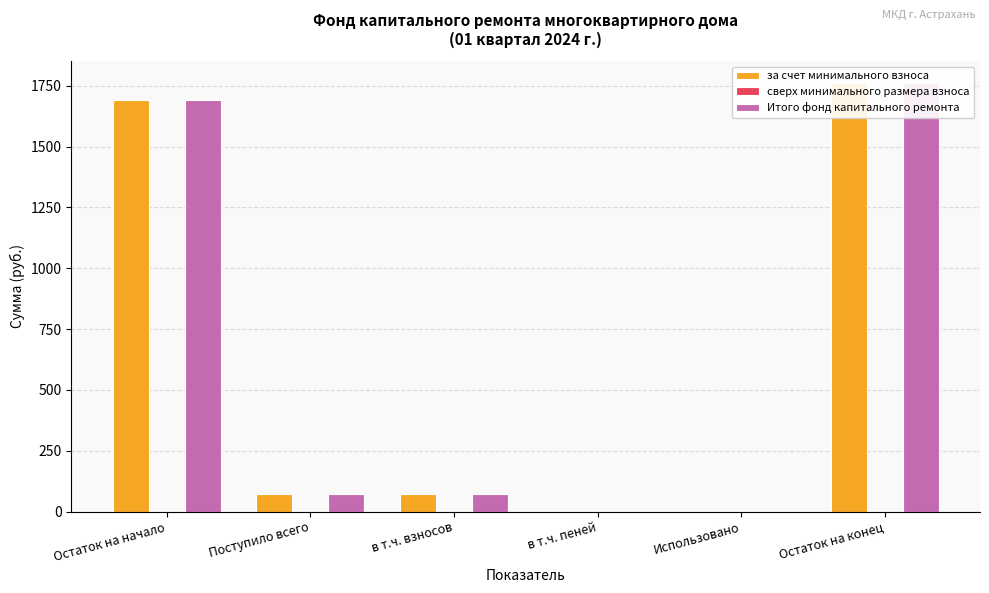

How many values in за счет минимального взноса are above zero?

5